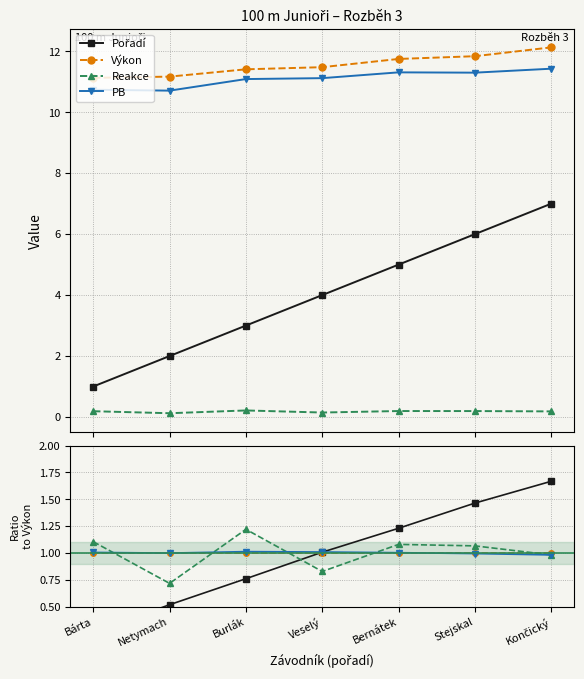

True or false: Reakce and Výkon intersect in this chart.

True